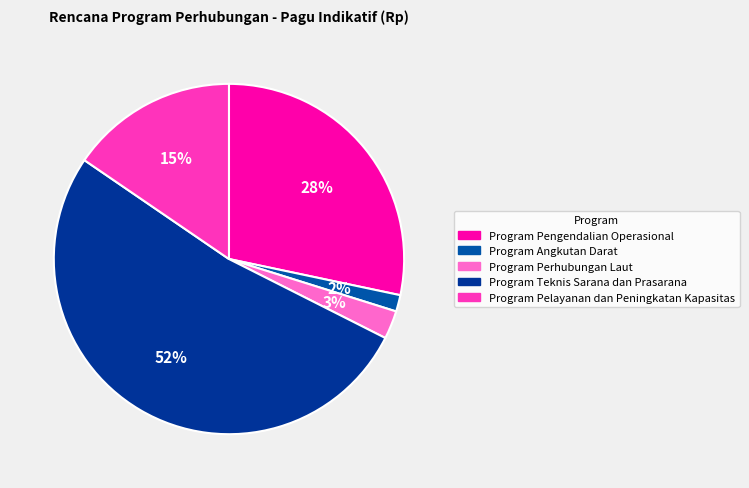

The Program Perhubungan Laut slice represents 3% of the pie. True or false?

True